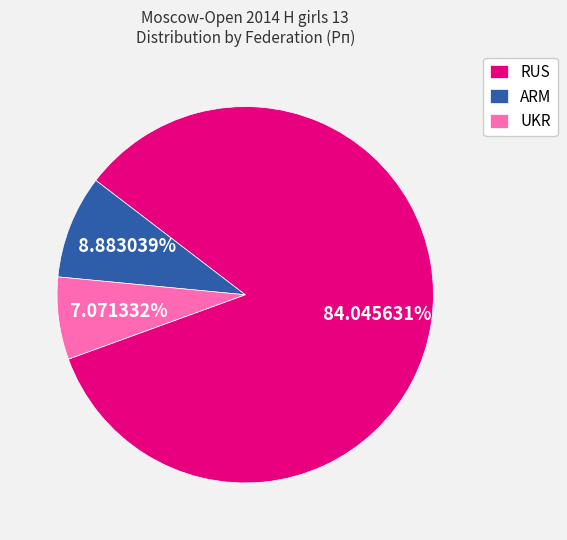

To the nearest percent, what is the difference between the largest and smallest slice percentages?

77%